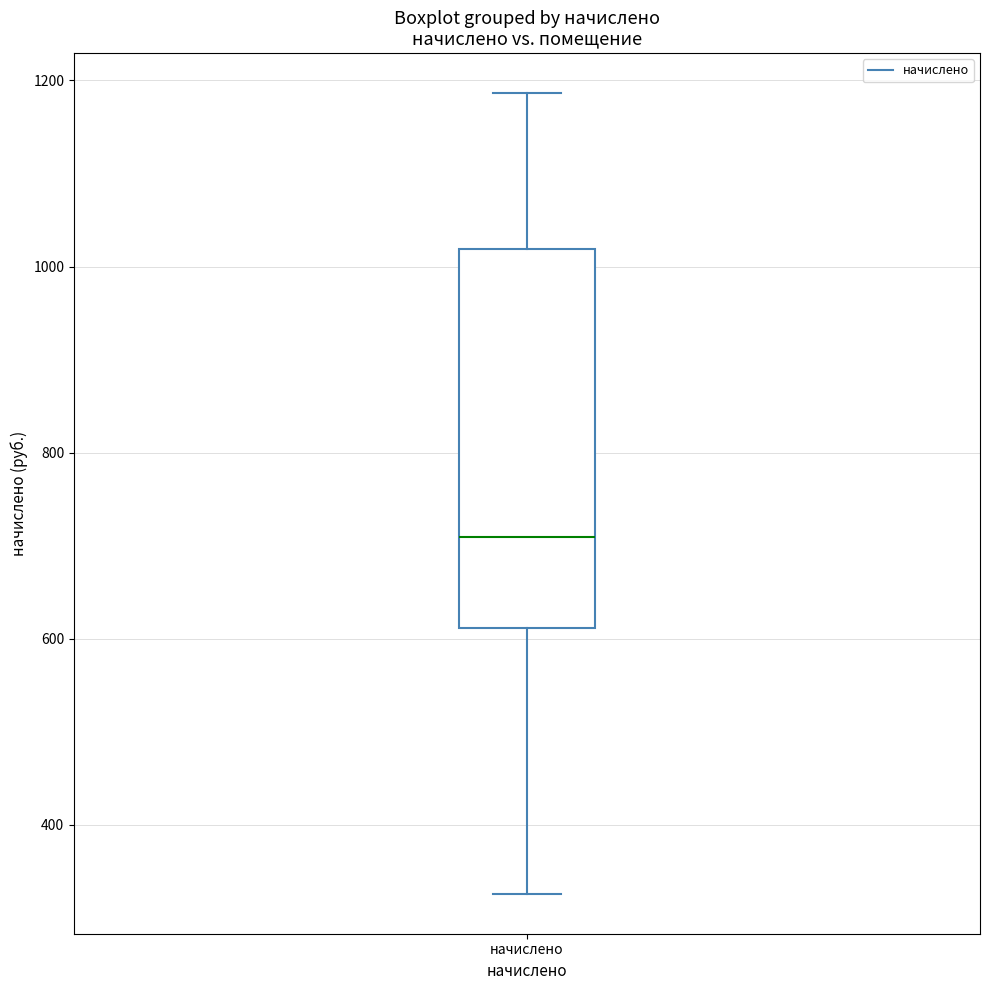

Where is the lower edge of the box for начислено on the y-axis? The values are not printed on the chart, so give them approximately, as read against the axis.

620